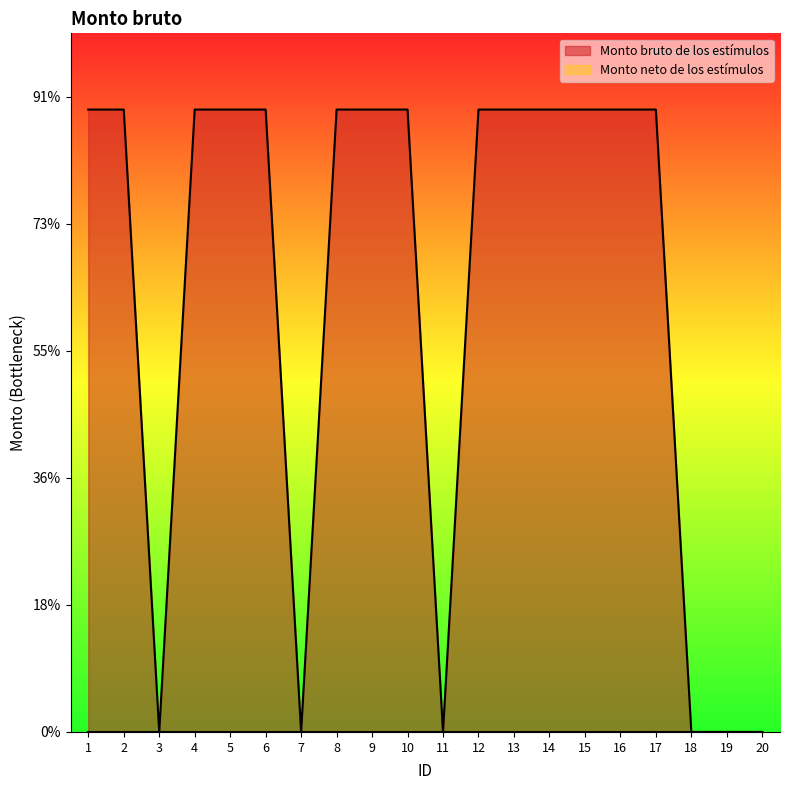

Read the value at 2.

980